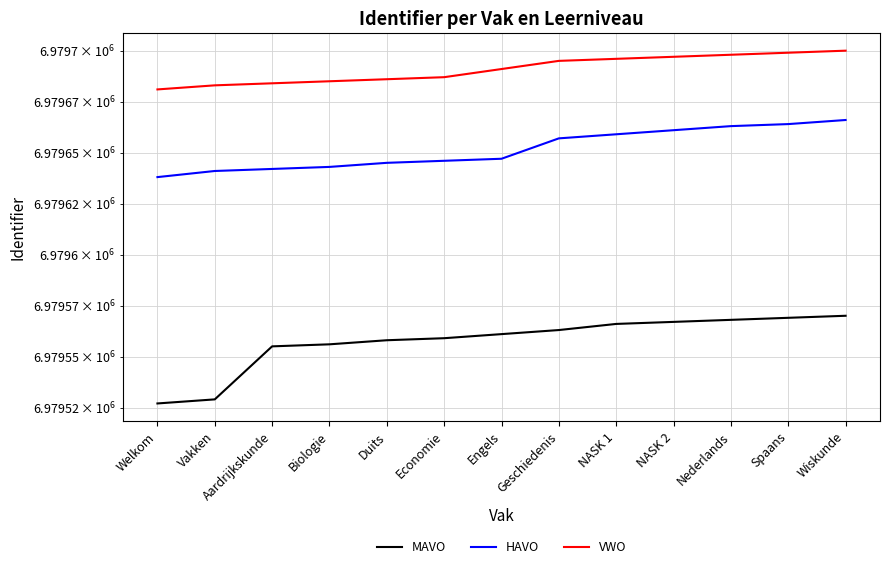

At which label does MAVO first exceed 6979561?

Geschiedenis